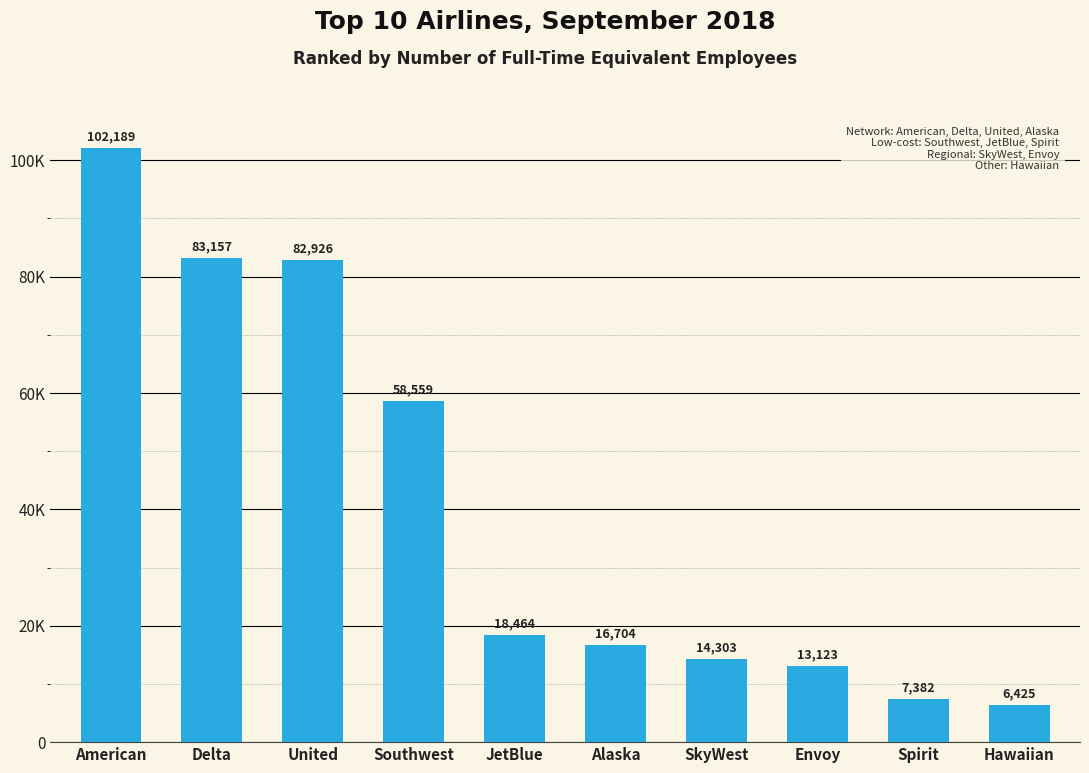

Which category has the highest value across all series?

American